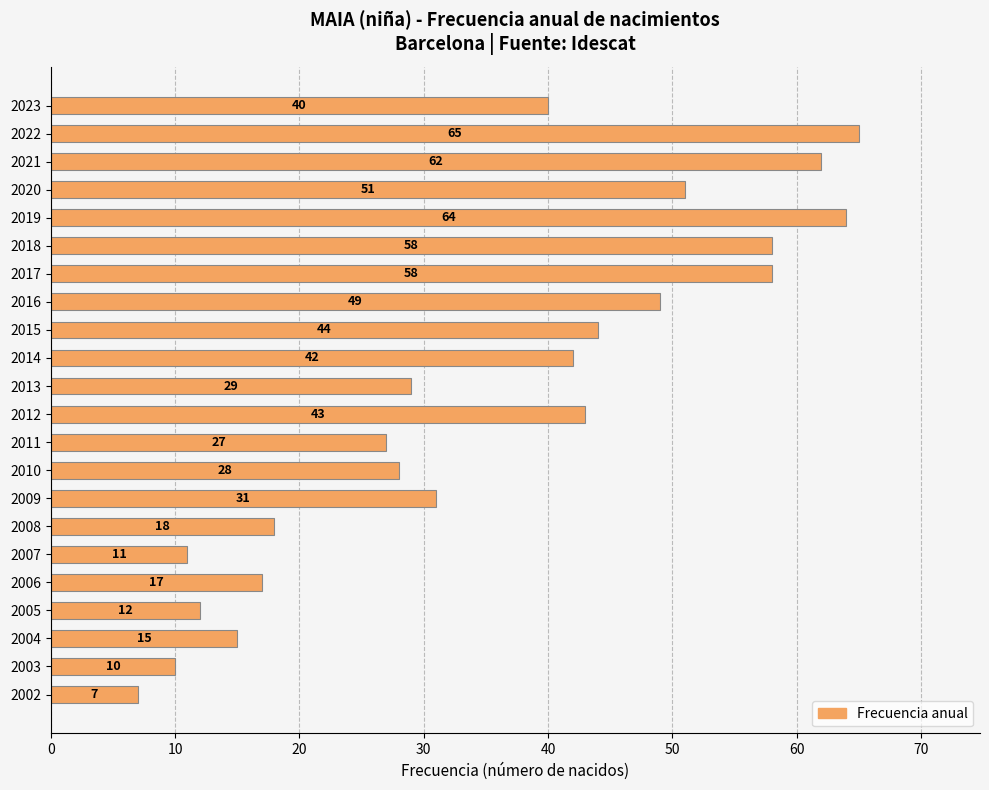

What is the value of the 17th bar from the top?

11